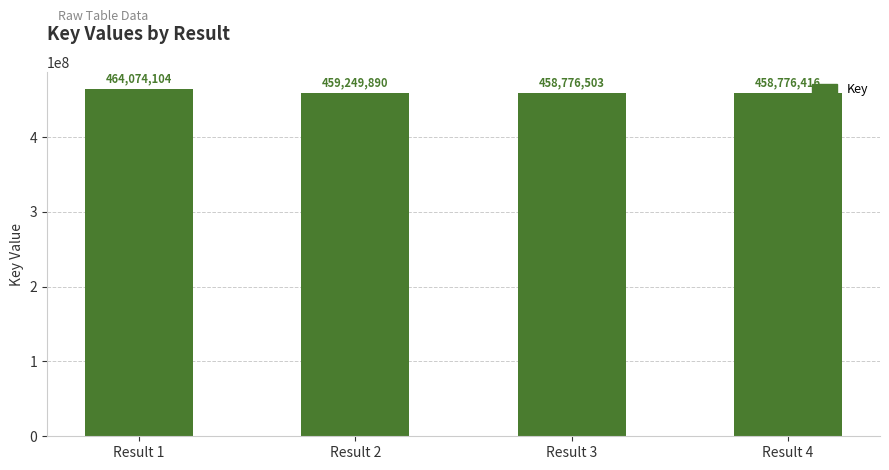

Reading left to right, extract all data points from this chart.

Result 1=464074104	Result 2=459249890	Result 3=458776503	Result 4=458776416